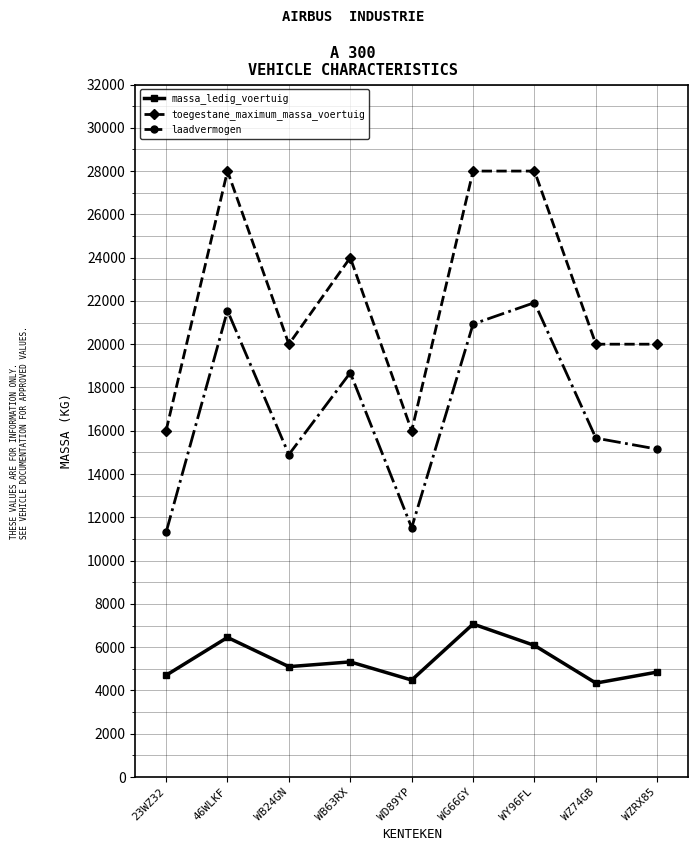

What is the minimum value shown in the chart?

4340